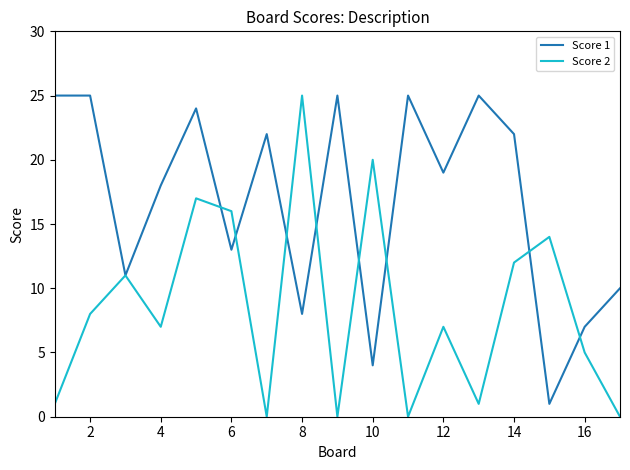

True or false: Score 1 and Score 2 cross at least once.

True